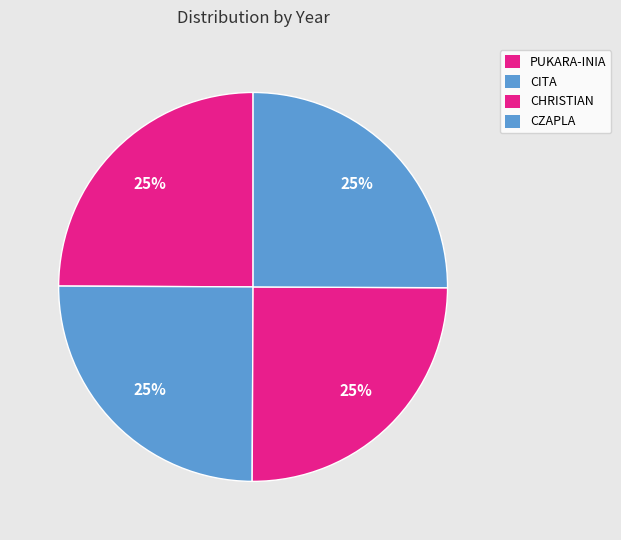

Which category has the biggest portion of the pie?

CZAPLA